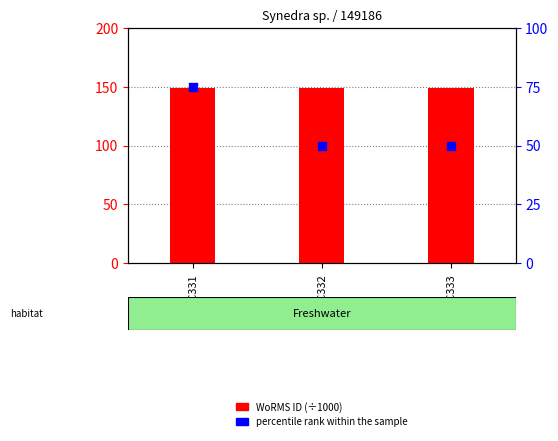

At how many categories does at least one series exceed 125?

3